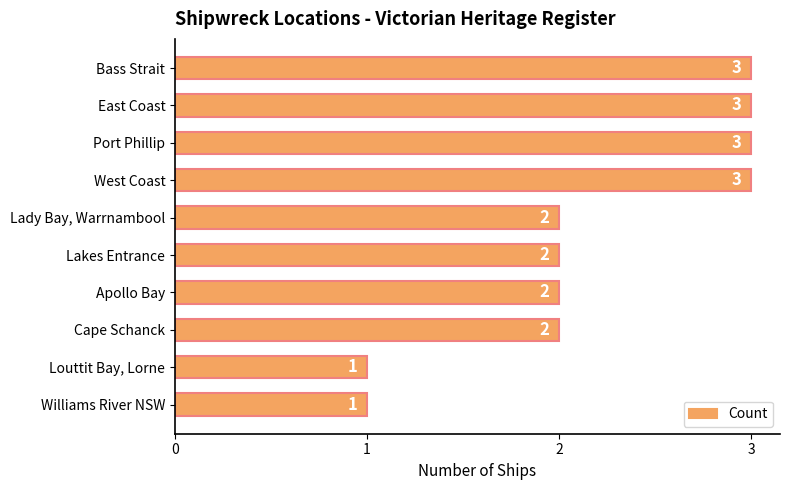

What is the smallest value displayed?

1